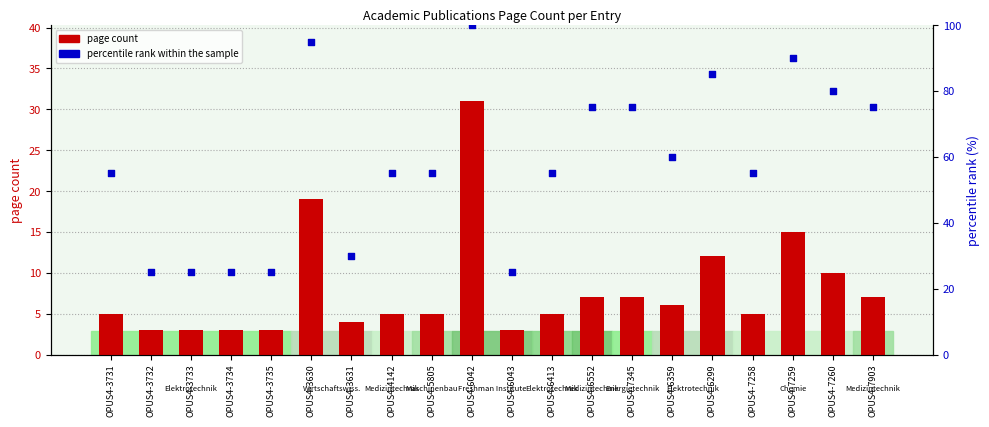

Which series contains the lowest Y value?

page count